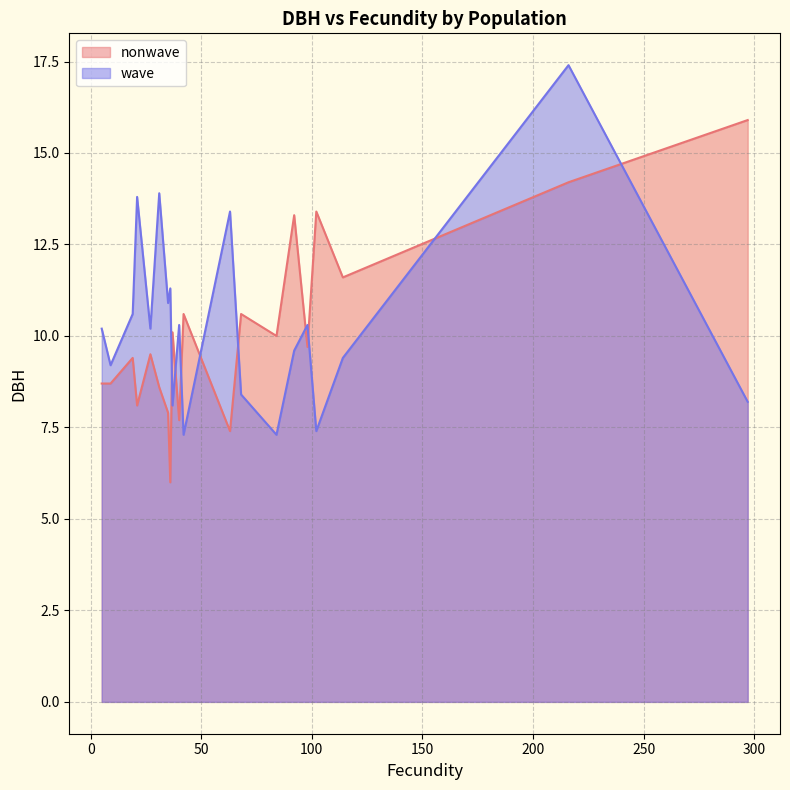

Which series has the widest spread of values?

wave